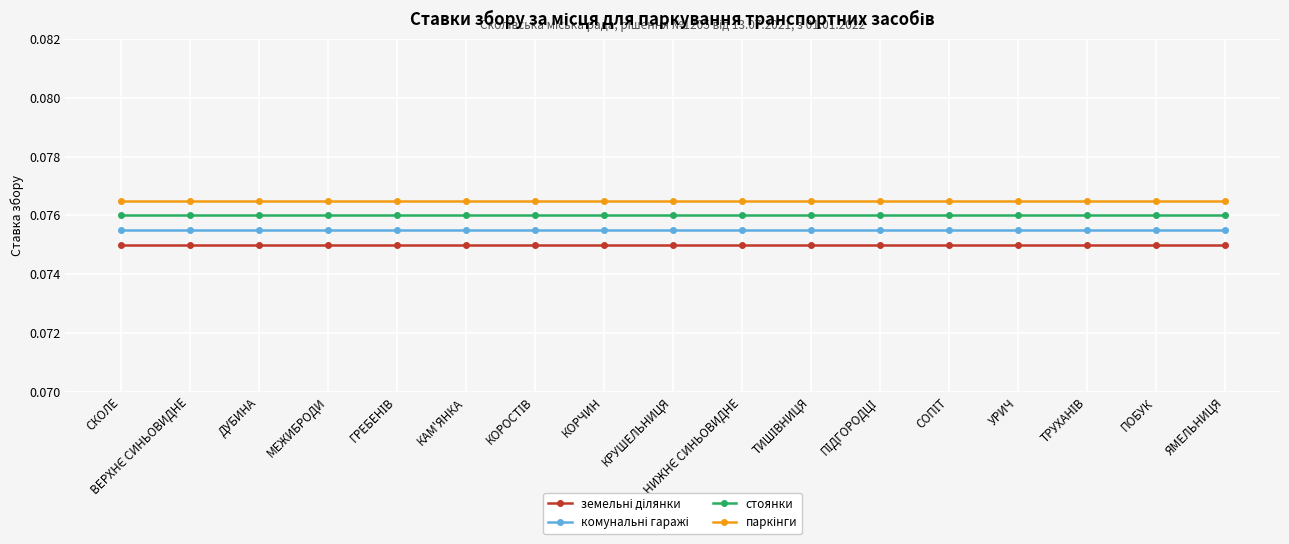

Which series has the largest total across all categories?

паркінги